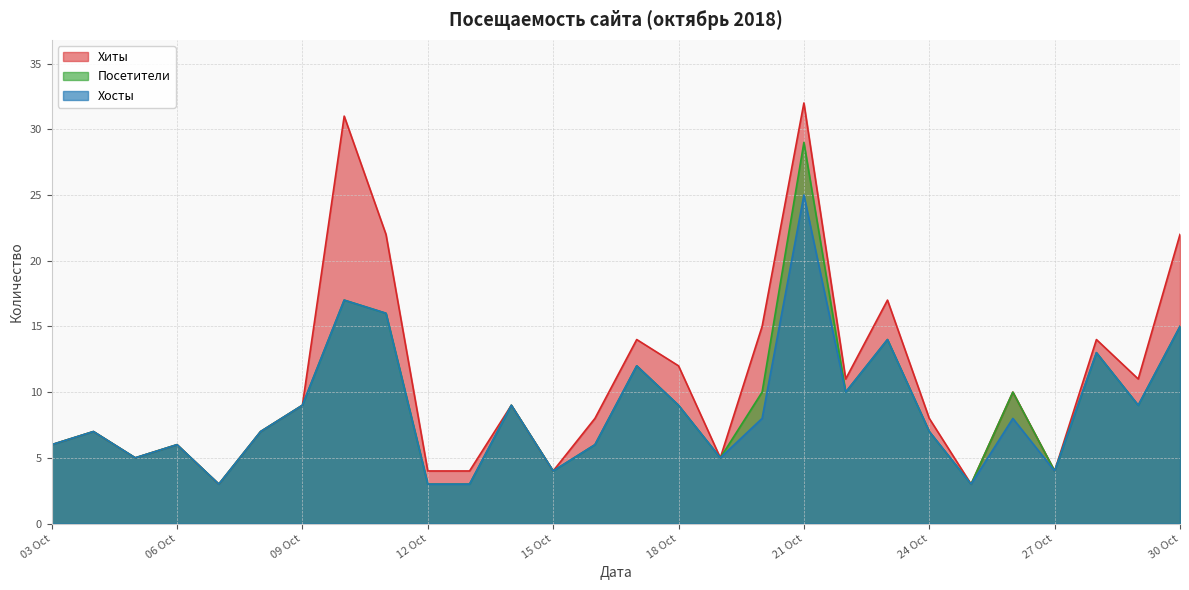

How many interior local peaks does the Посетители series have?

9